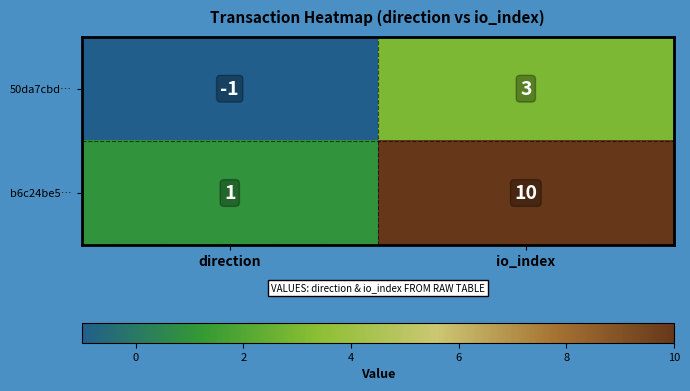

What is the greatest value displayed?

10